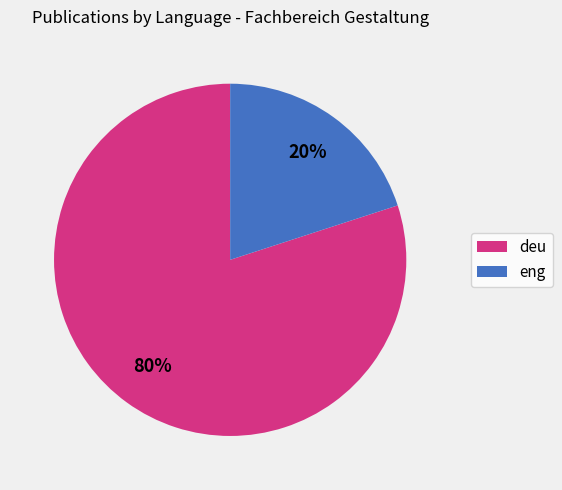

Between deu and eng, which is larger?

deu